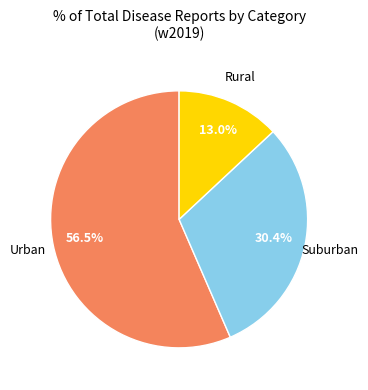

Is there any slice that represents more than half of the pie?

Yes